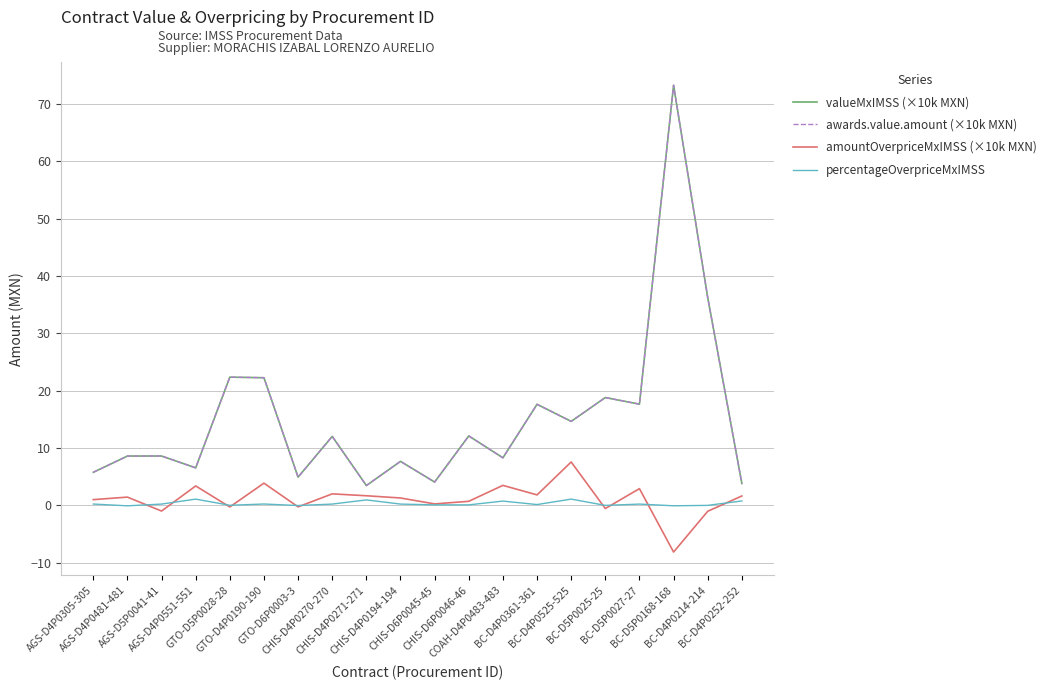

Which series has the widest spread of values?

valueMxIMSS (×10k MXN)